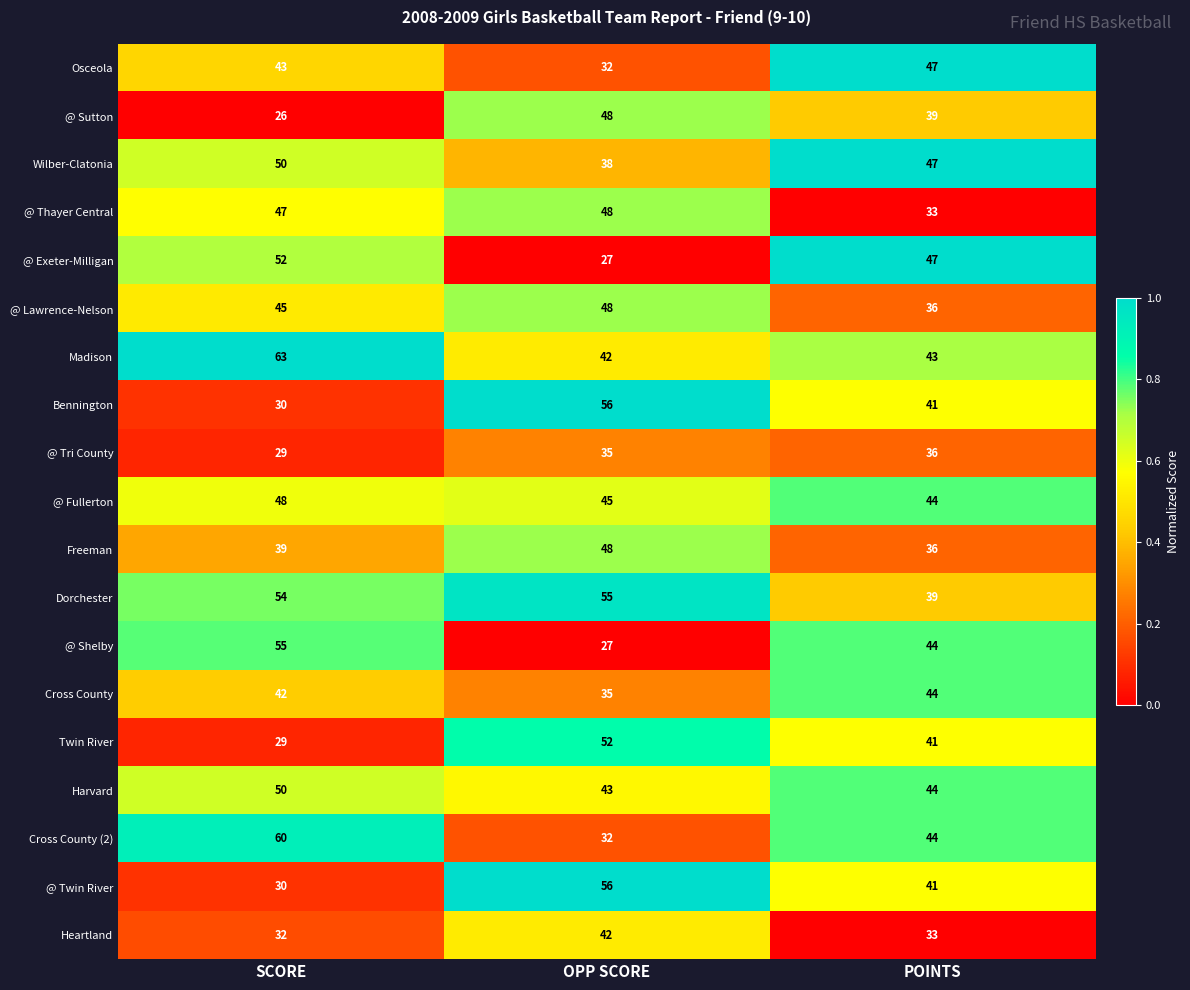

What is the sum of the Heartland values at OPP SCORE and SCORE?

74